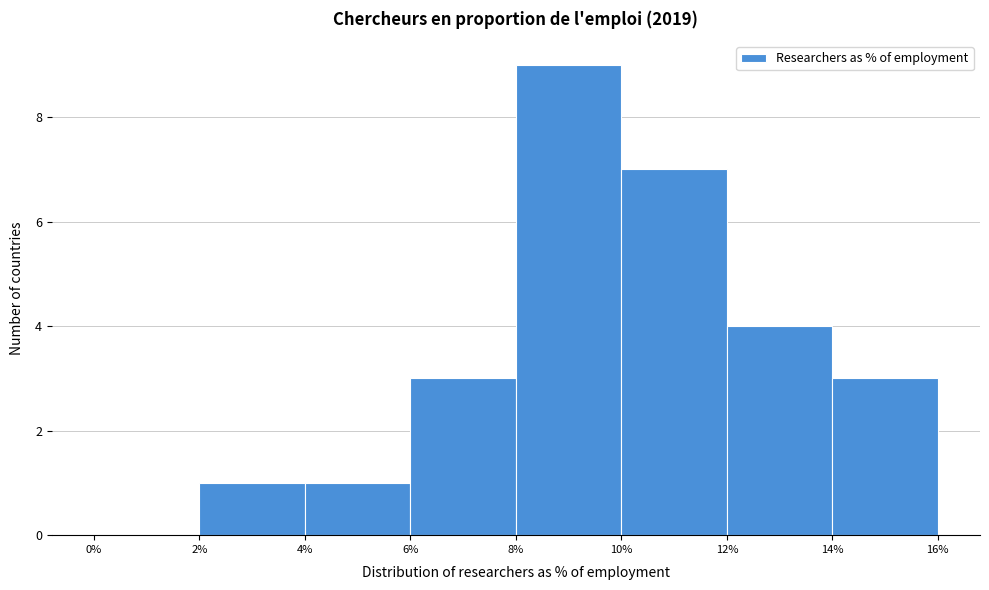

Reading left to right, transcribe this chart: for each bar, give the range it covers on the x-axis and its height. The values are not printed on the chart, so give them approximately, as read against the axis.

0% to 2%: 0
2% to 4%: 1
4% to 6%: 1
6% to 8%: 3
8% to 10%: 9
10% to 12%: 7
12% to 14%: 4
14% to 16%: 3